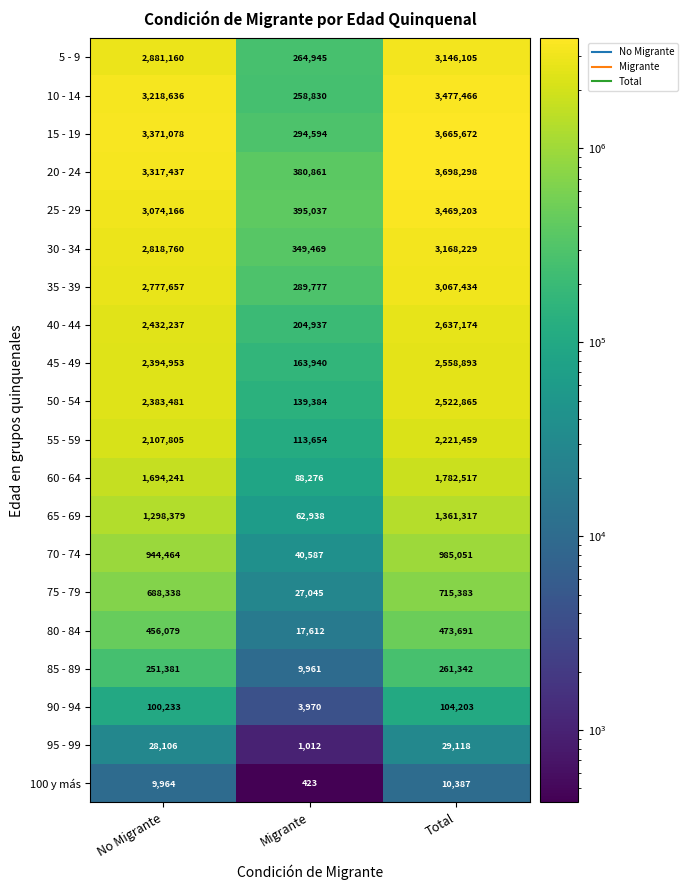

True or false: 60 - 64 has a value of 2530045 at Total.

False